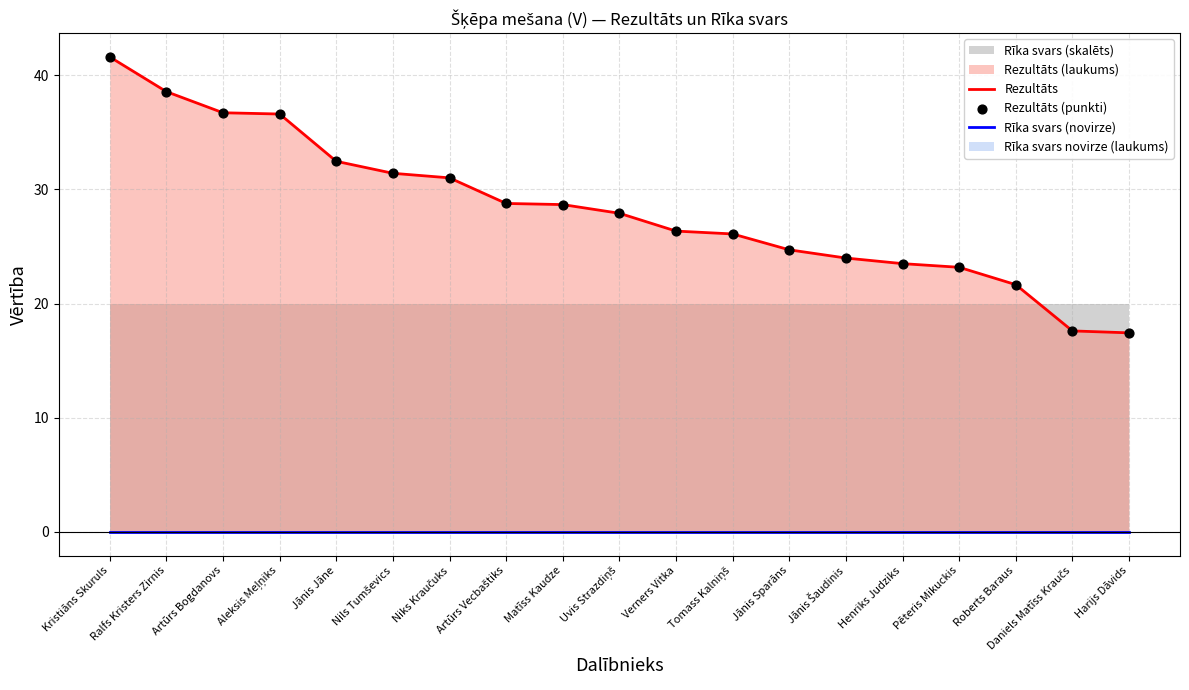

Which series reaches the maximum Y coordinate?

Rezultāts